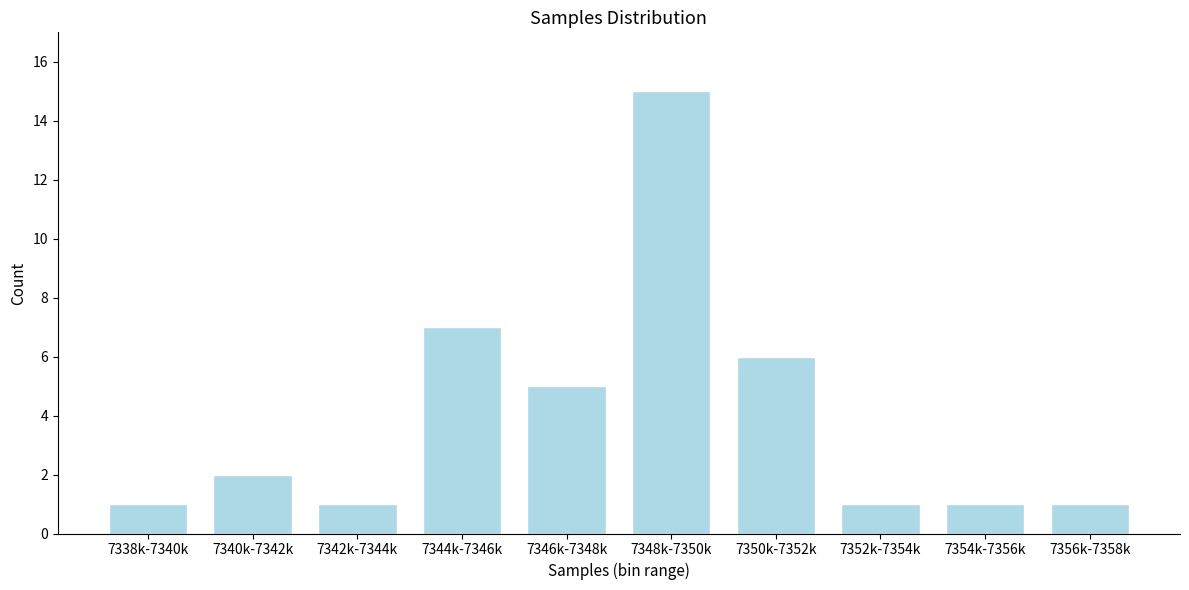

Reading right to left, transcribe all the data shown in this chart.

1	1	1	6	15	5	7	1	2	1